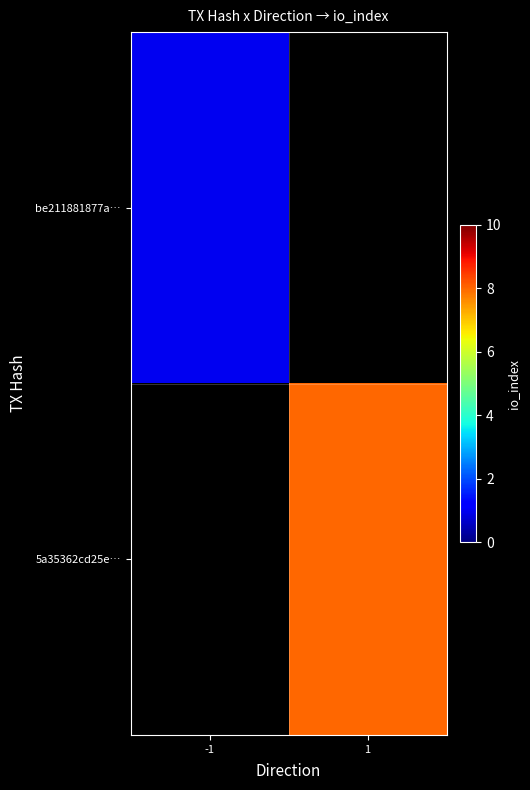

Which has a higher value, 1 or -1?

-1